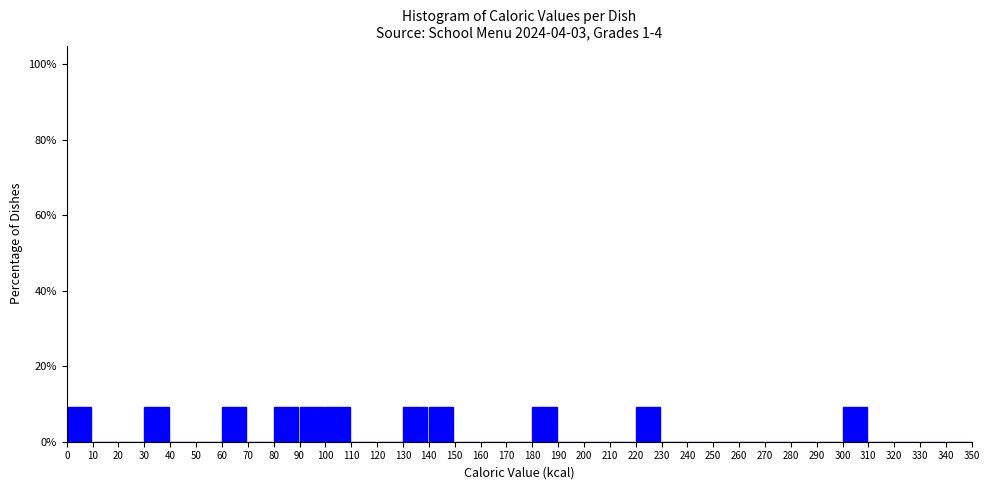

How tall is the bar that spans 180 to 190 on the x-axis? The values are not printed on the chart, so give them approximately, as read against the axis.

10